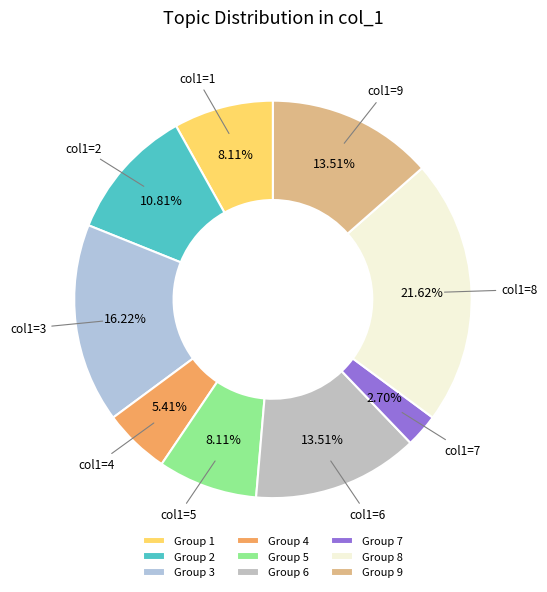

How many slices are in this pie chart?

9